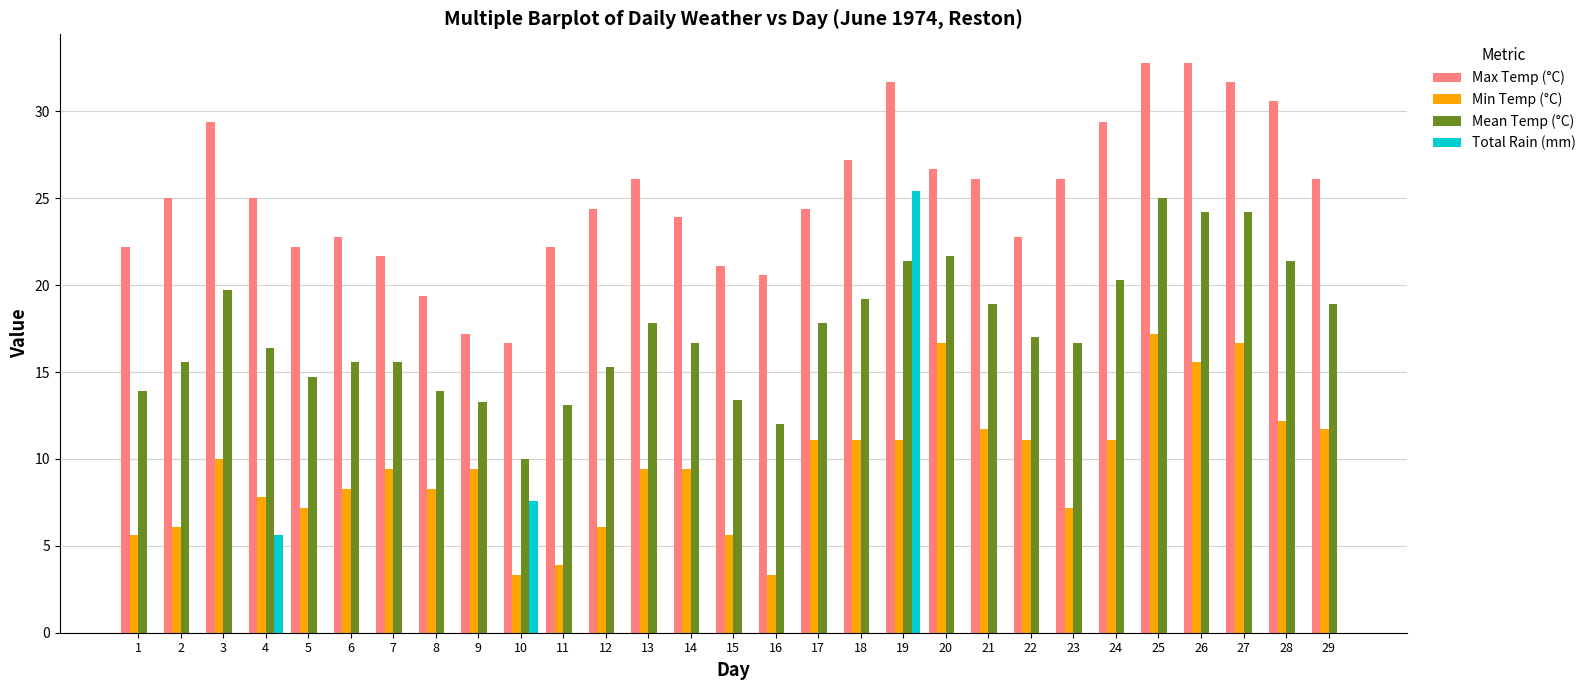

Count the number of categories in the chart.

29